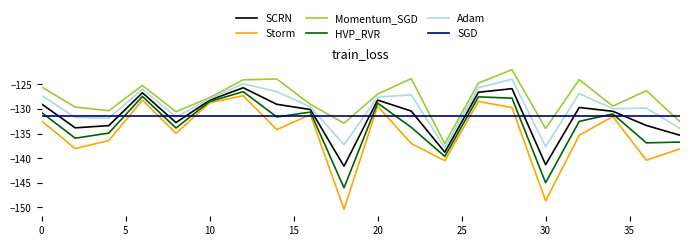

Which series has the largest total across all categories?

Momentum_SGD